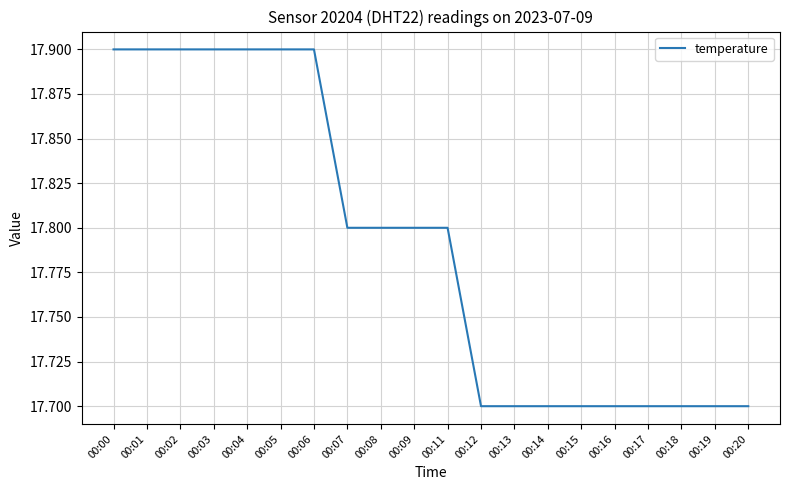

What is the greatest value displayed?

17.9